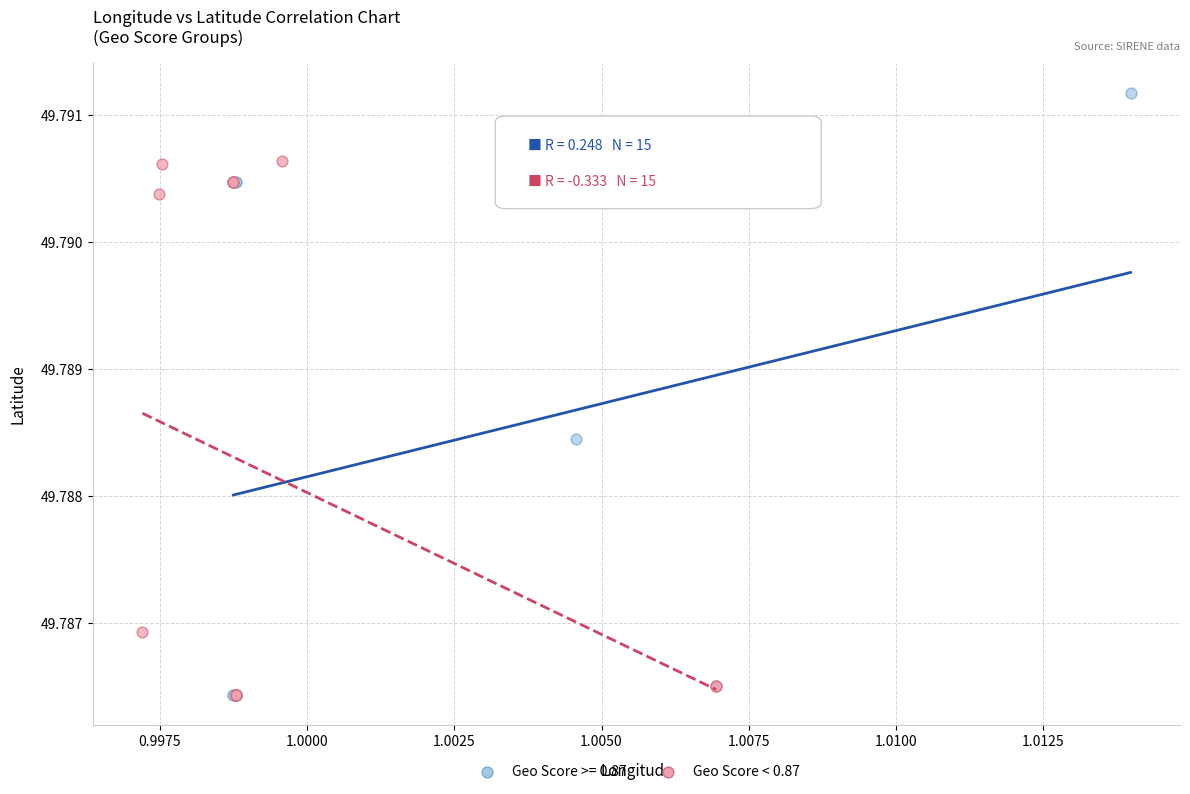

Which series has the largest Y range (max minus min)?

Geo Score >= 0.87